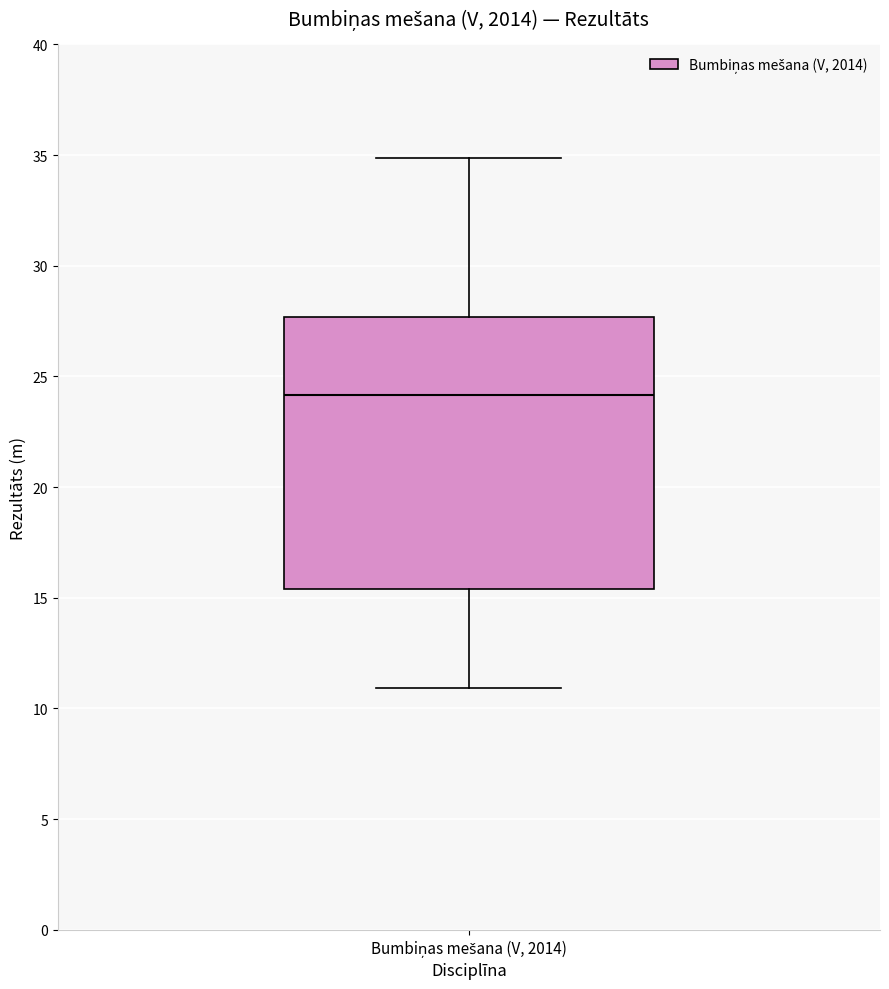

Where is the lower edge of the box for Bumbiņas mešana (V, 2014) on the y-axis? The values are not printed on the chart, so give them approximately, as read against the axis.

15.5